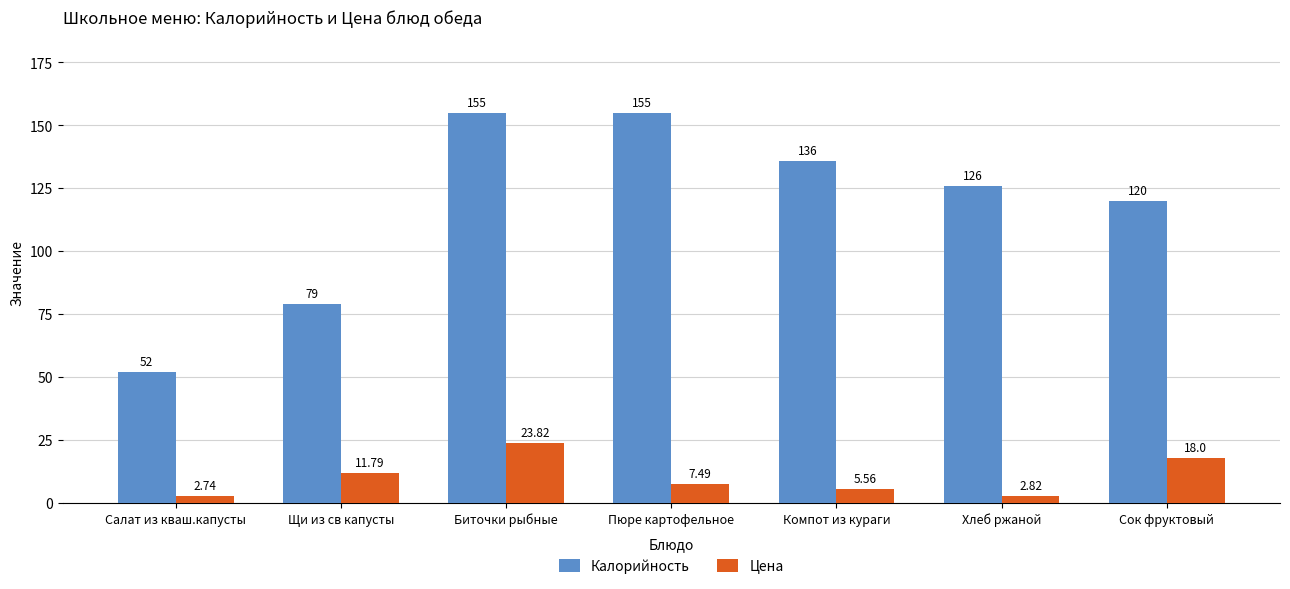

What is the total value across all series at Сок фруктовый?

138.0